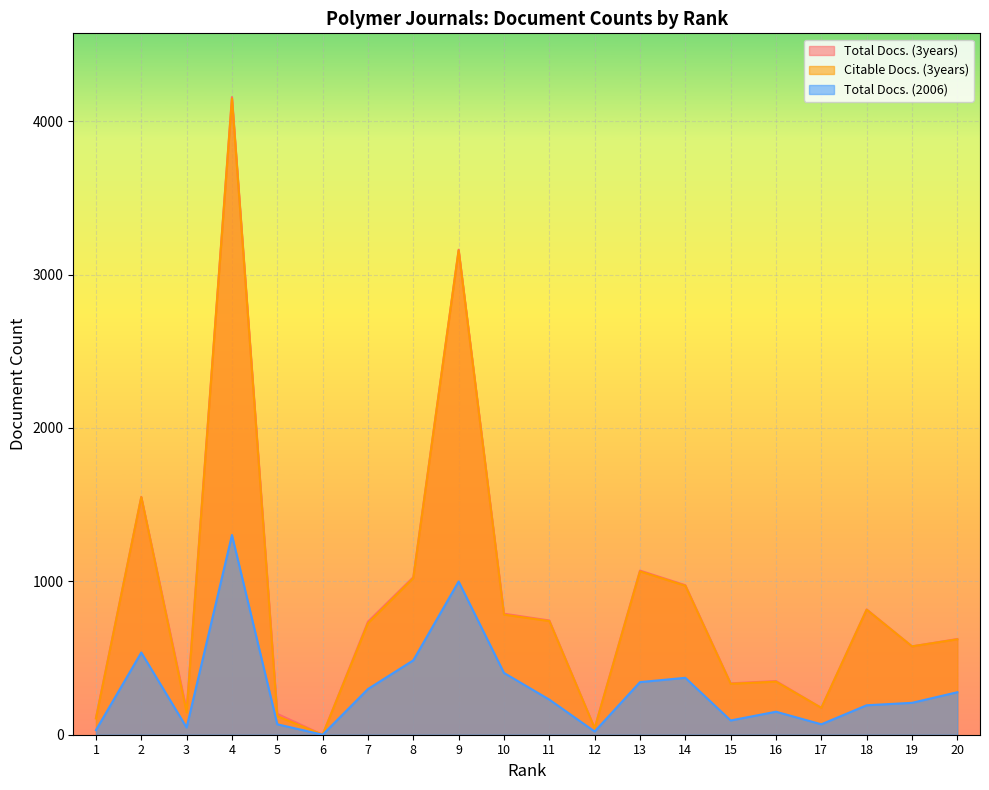

True or false: Total Docs. (2006) and Total Docs. (3years) intersect in this chart.

False